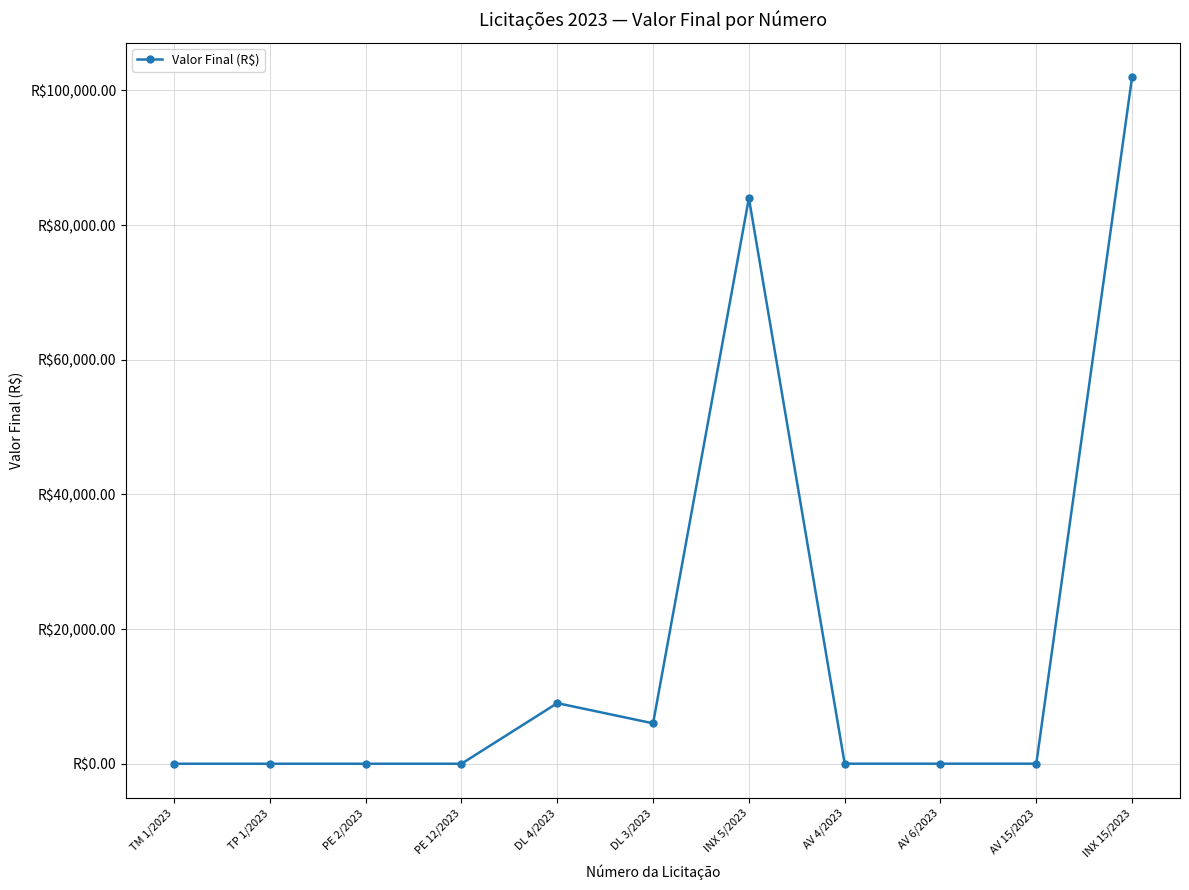

Which has a higher value, TM 1/2023 or PE 12/2023?

TM 1/2023